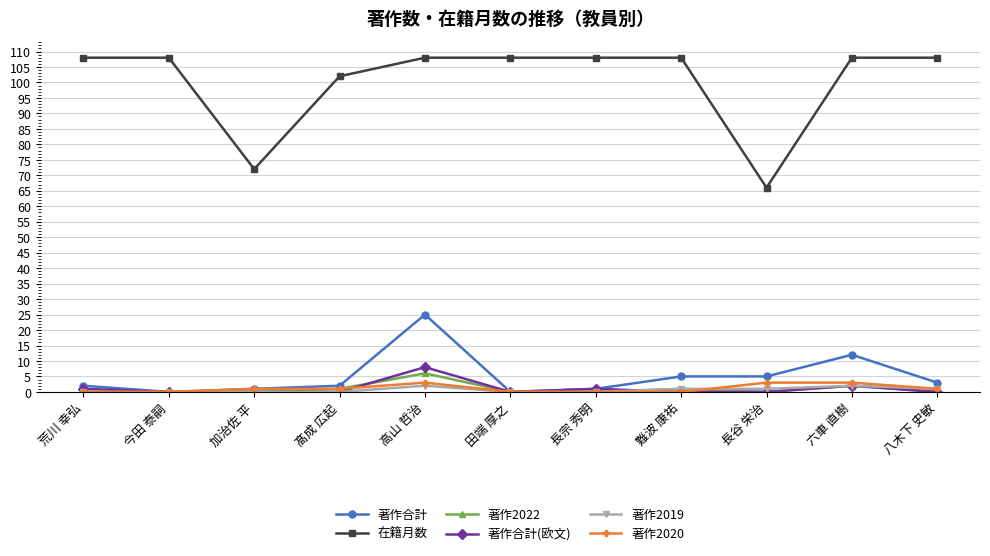

Reading left to right, extract all data points from this chart.

著作合計: 2	0	1	2	25	0	1	5	5	12	3
在籍月数: 108	108	72	102	108	108	108	108	66	108	108
著作2022: 0	0	0	1	6	0	0	1	0	2	0
著作合計(欧文): 1	0	0	0	8	0	1	0	0	2	0
著作2019: 0	0	0	0	2	0	0	1	1	2	1
著作2020: 0	0	1	1	3	0	0	0	3	3	1